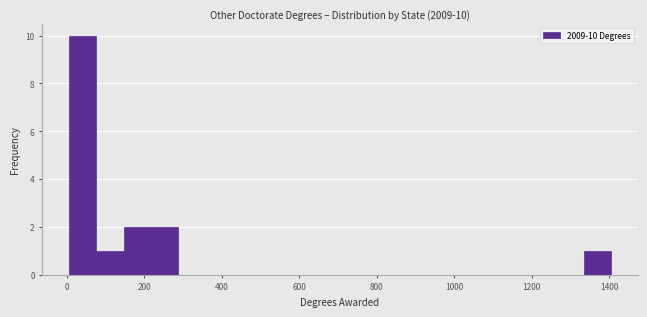

Around what value on the x-axis is the tallest bar? Give the approximate position of its centre, as read against the axis.

40